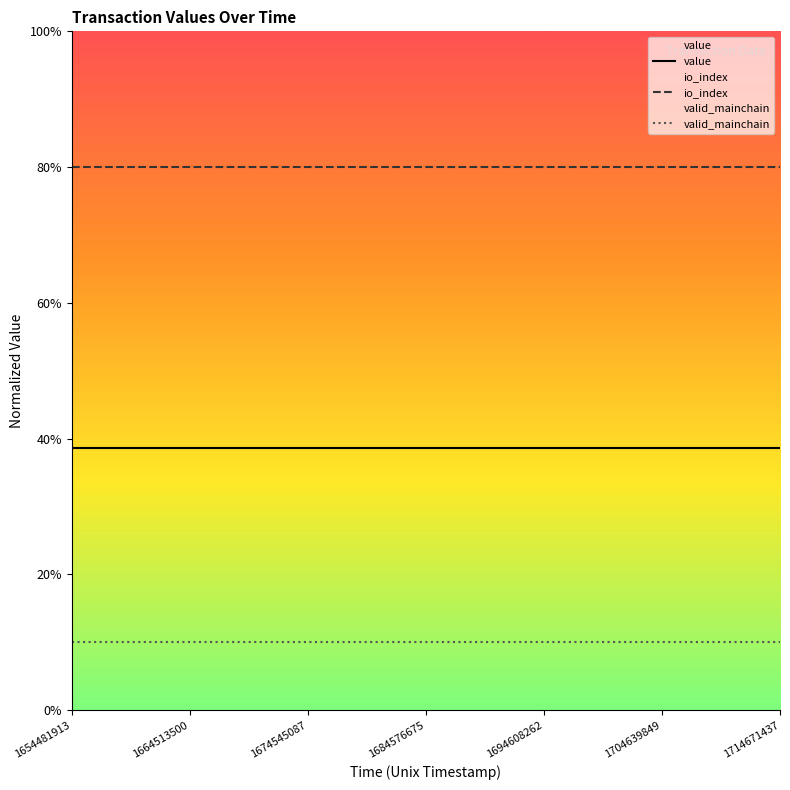

True or false: valid_mainchain has more than 0 interior local peaks.

False